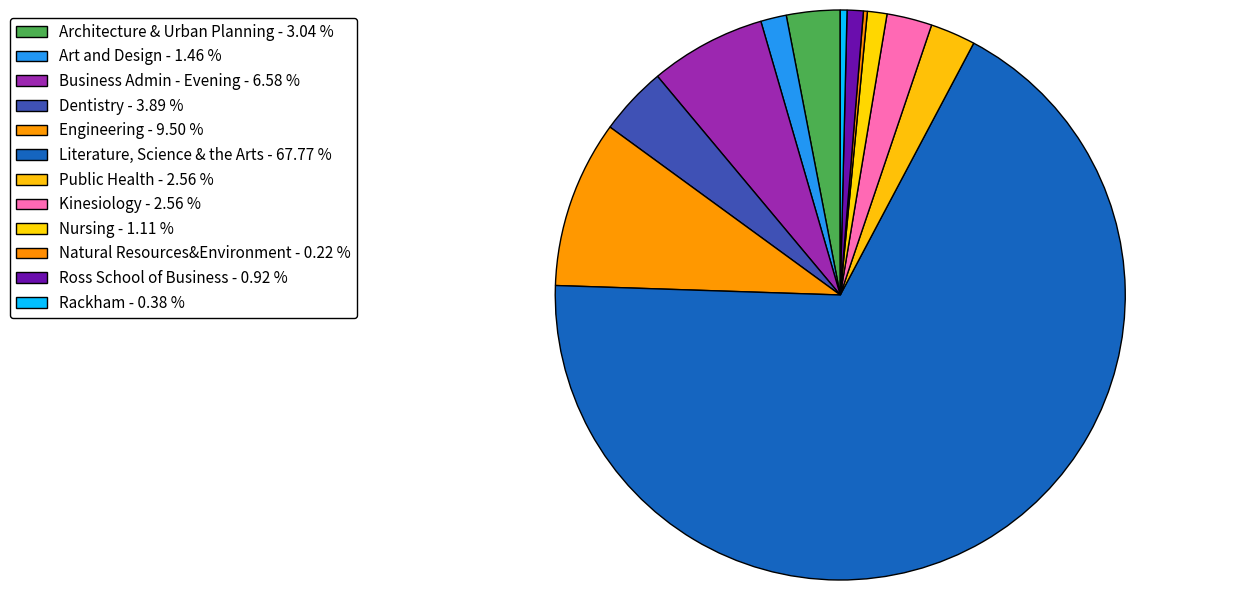

To the nearest percent, what is the average slice percentage?

8%